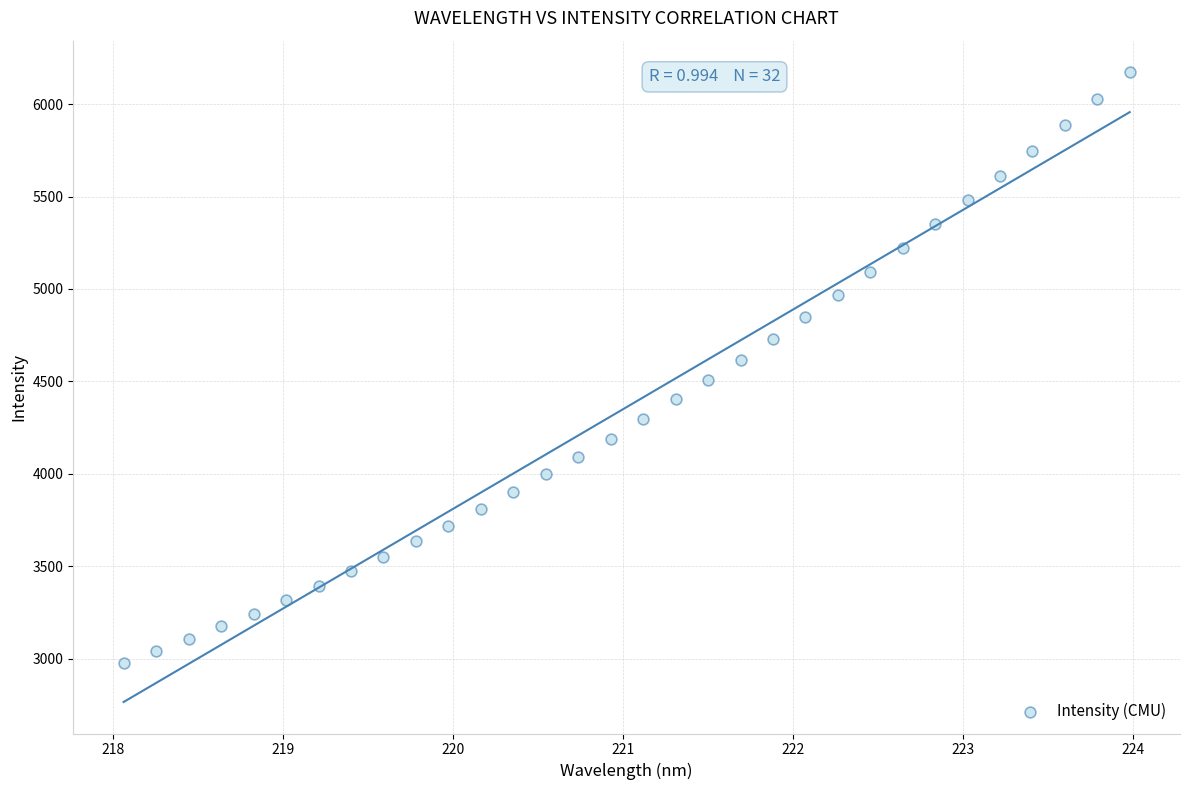

What is the range of Y values (max minus min)?

3196.4